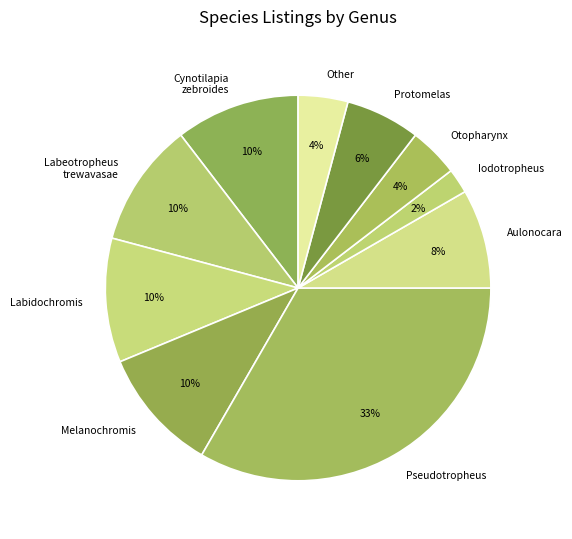

To the nearest percent, what percentage of the pie is Protomelas?

6%